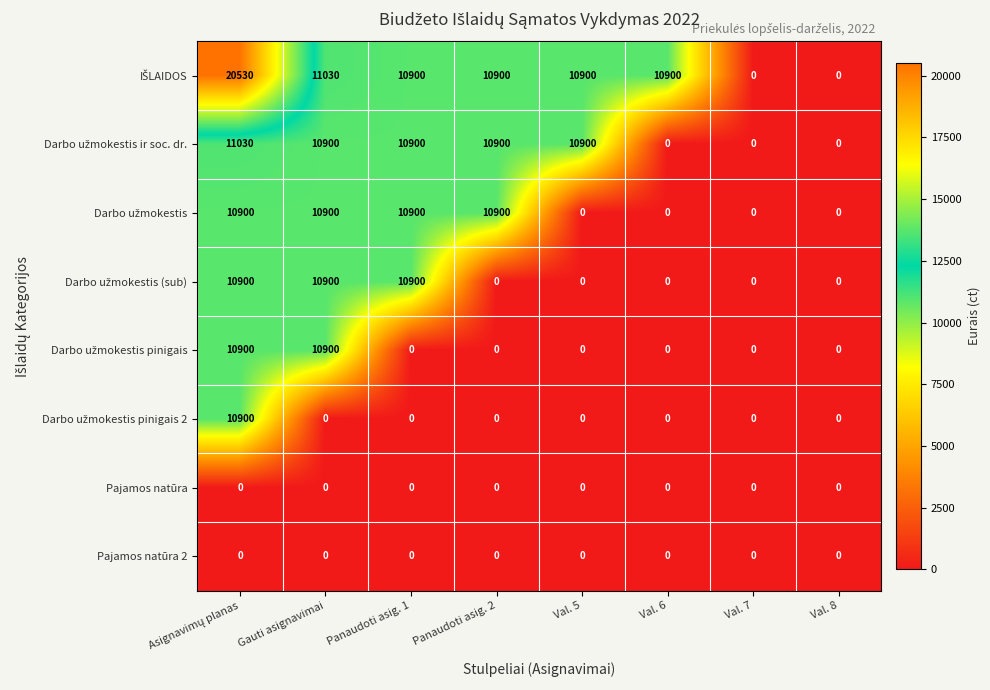

What is the maximum value shown in the chart?

20530